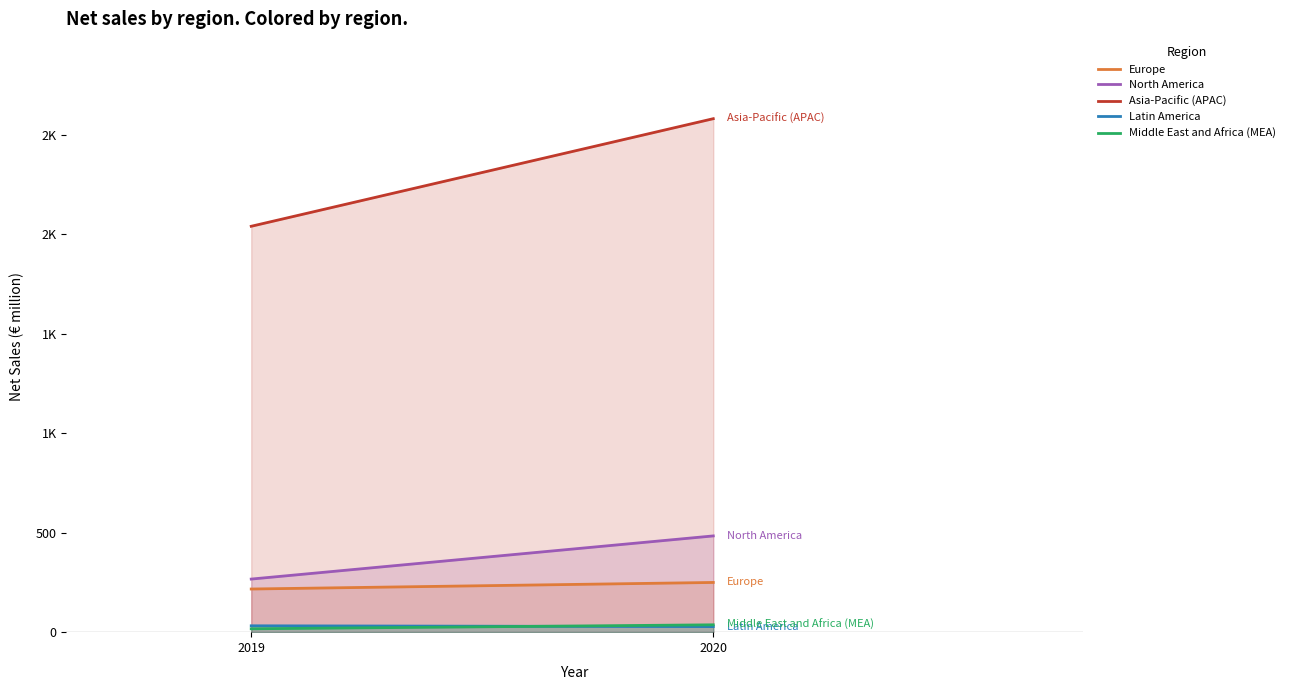

Is it true that North America equals 484 at 2020?

True